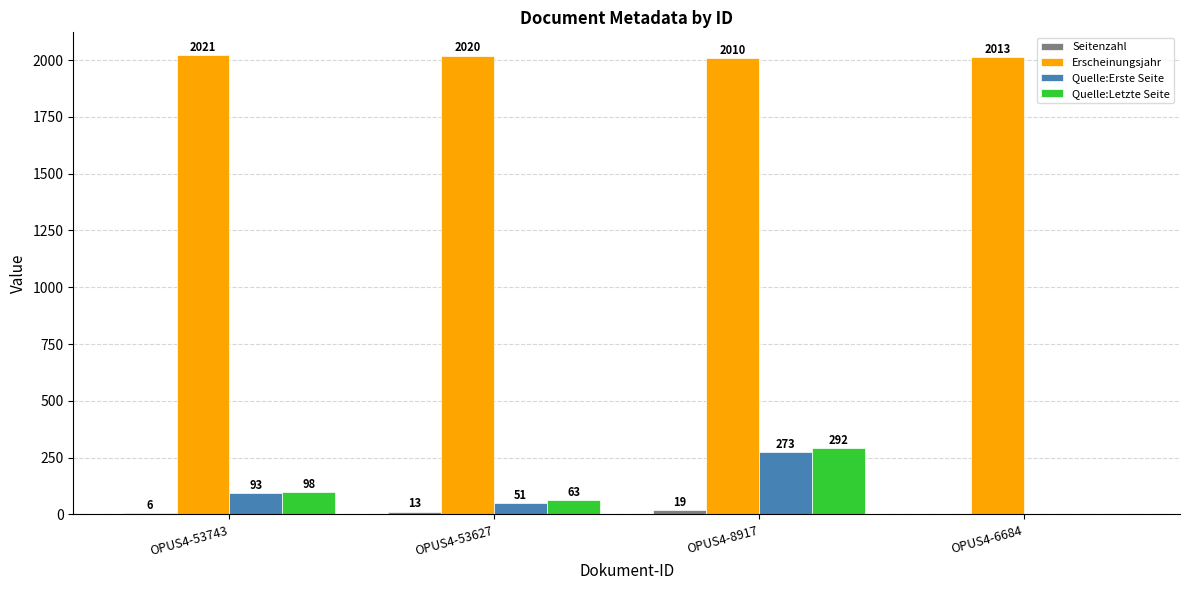

What is the approximate value of Erscheinungsjahr at OPUS4-8917, to the nearest 5?

2010